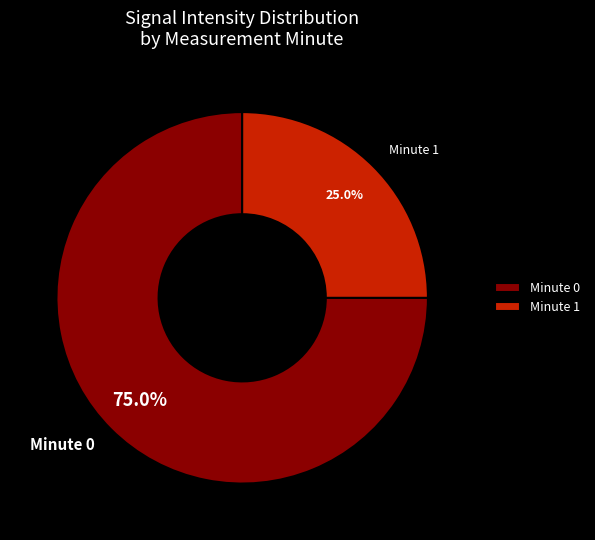

Combined, what portion of the pie is Minute 0 and Minute 1?

100.0%